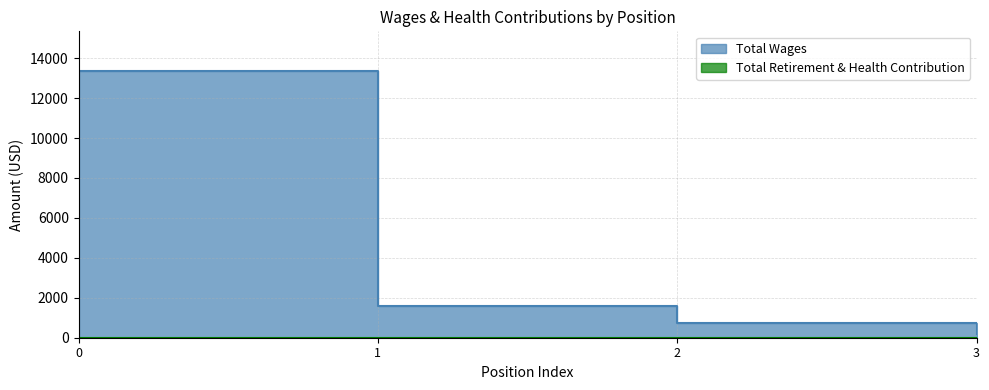

What is the smallest value displayed?

184